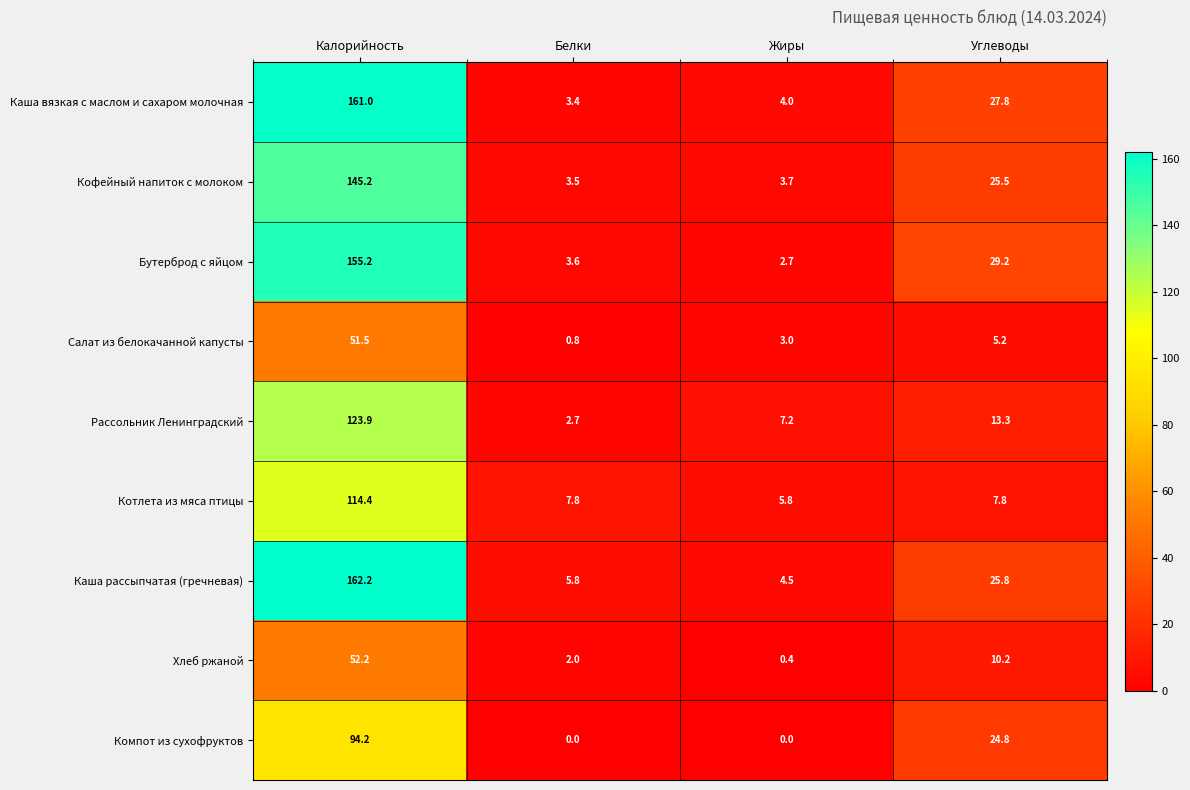

List the labels in order of Бутерброд с яйцом value, largest first.

Калорийность, Углеводы, Белки, Жиры